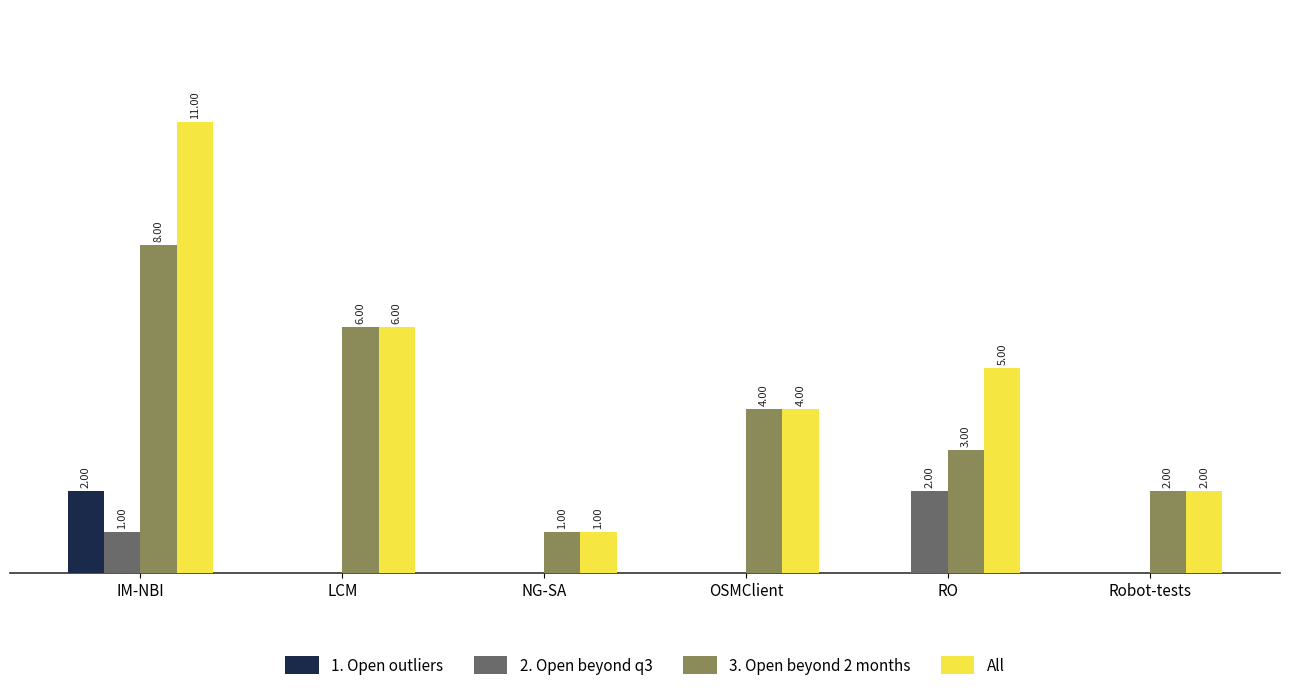

Which category has the highest value in the All series?

IM-NBI